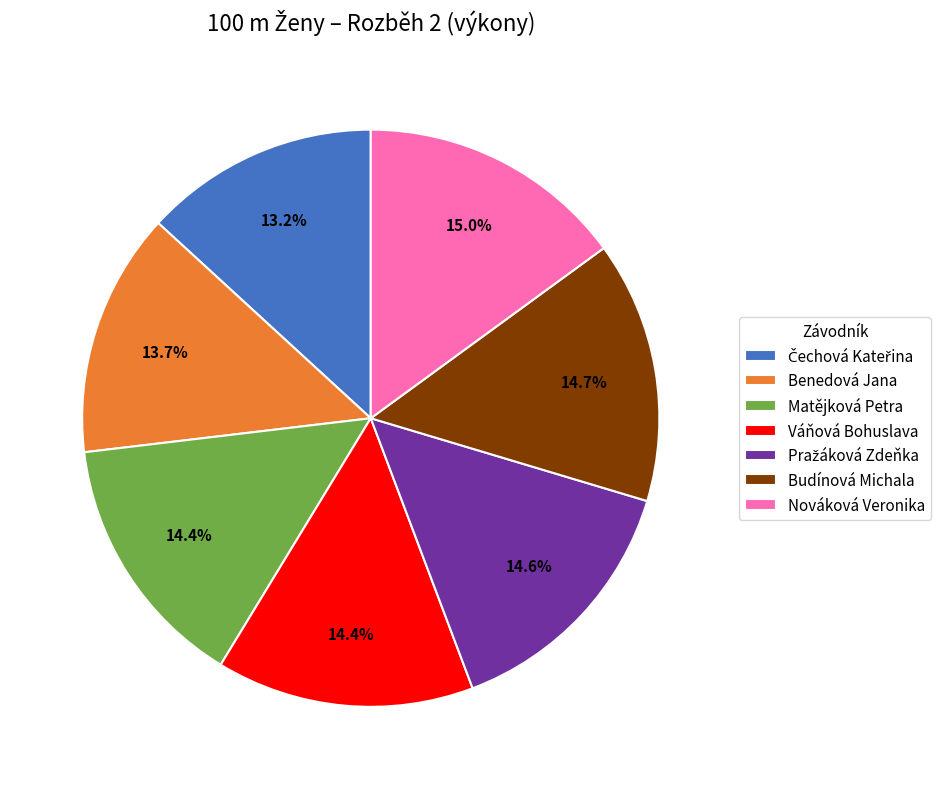

Is there any slice that represents more than half of the pie?

No